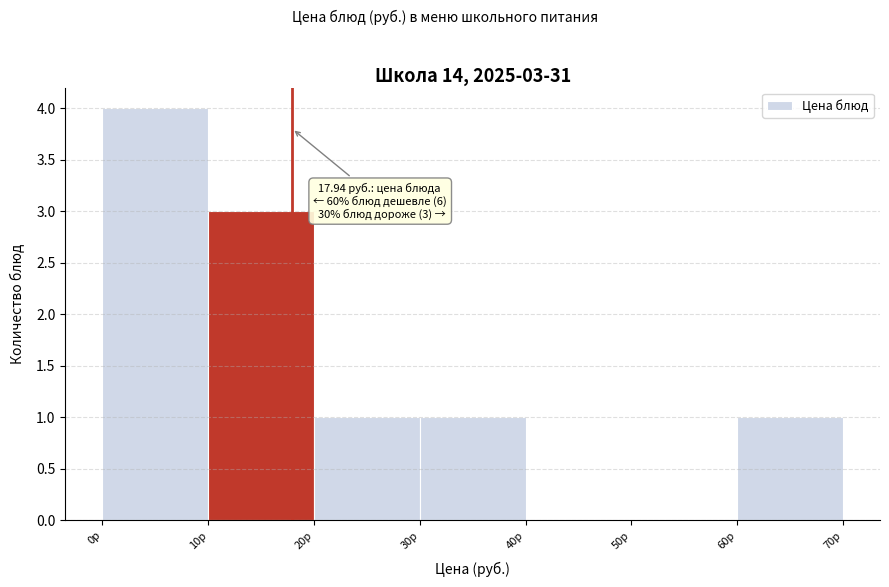

Which range on the x-axis has the tallest bar?

0 to 10